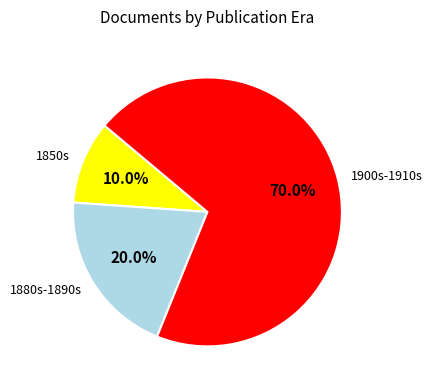

Rank the categories by value from lowest to highest.

1850s, 1880s-1890s, 1900s-1910s